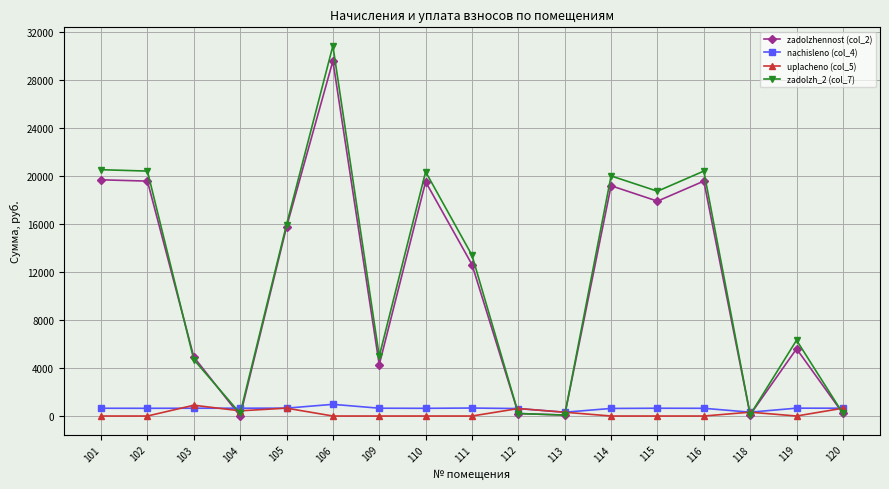

In nachisleno (col_4), how many points are lower than both neighbors (excluding endpoints)?

4